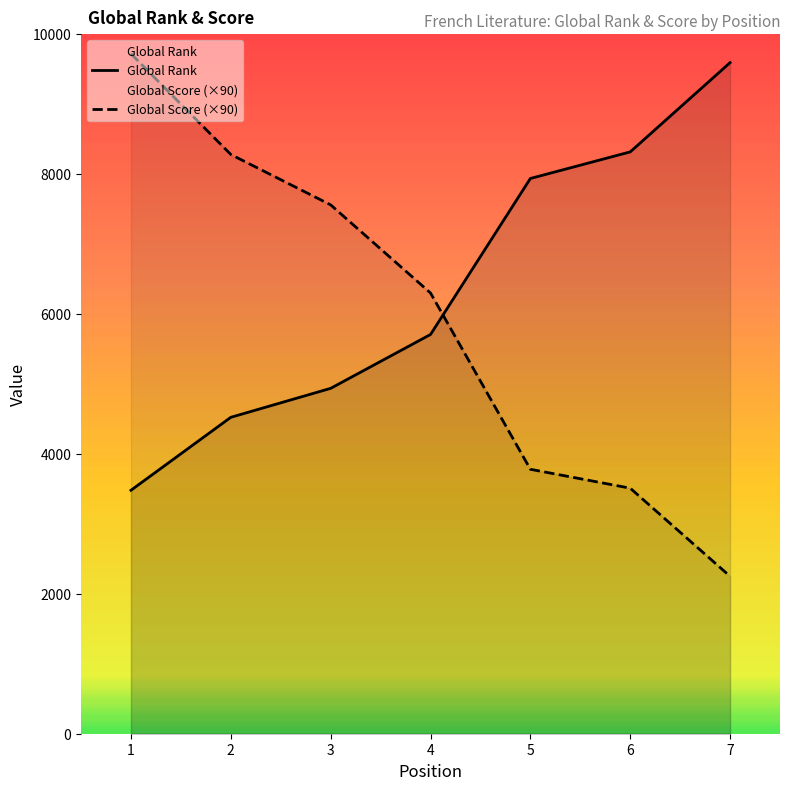

Which has a higher value, 3 or 4?

4